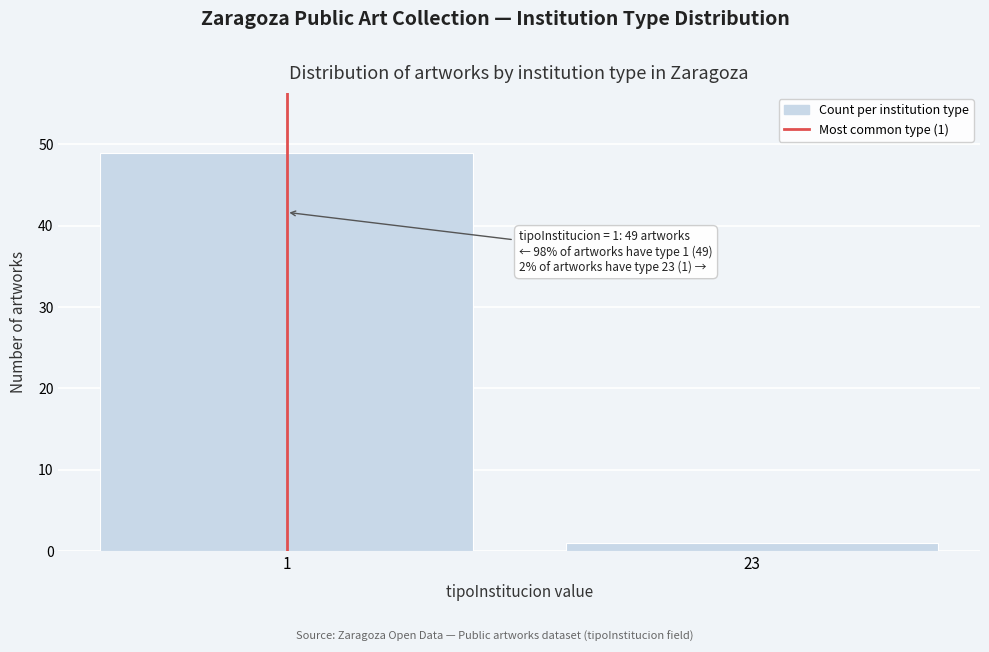

Reading left to right, transcribe all the data shown in this chart.

1=49	23=1